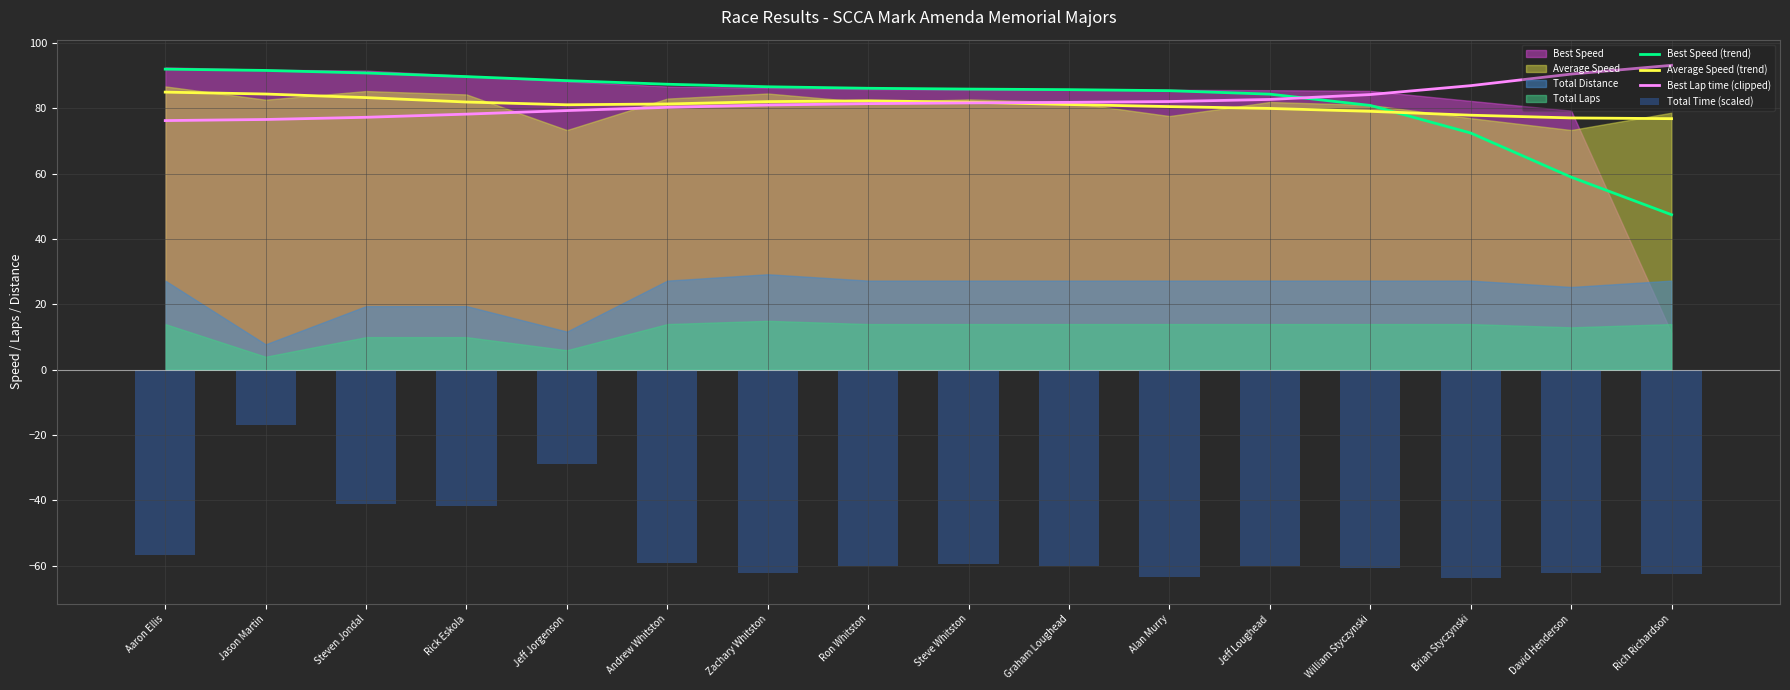

What is the sum of the Best Lap time (clipped) values at Aaron Ellis and Brian Styczynski?

163.3